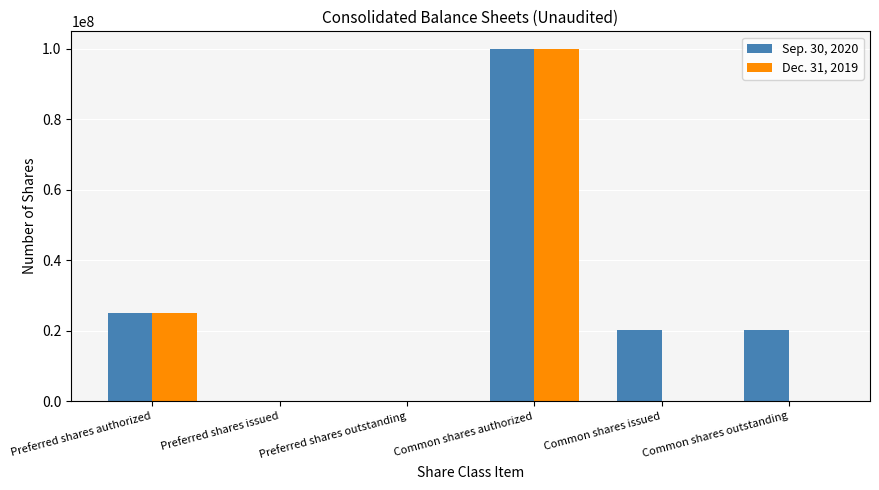

Where is Sep. 30, 2020 nearest to the value 50022500?

Preferred shares authorized